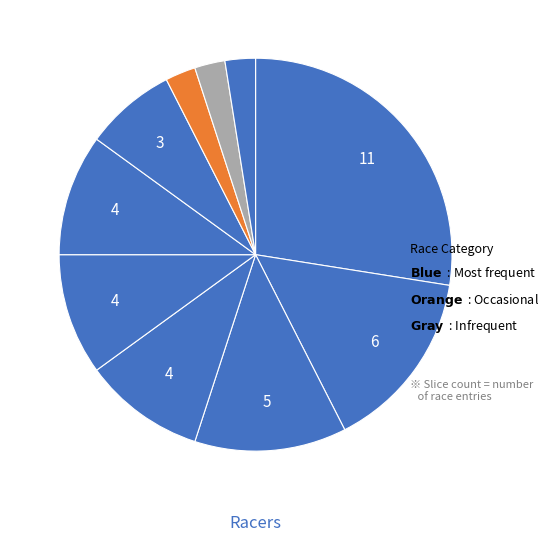

How many slices are in this pie chart?

10